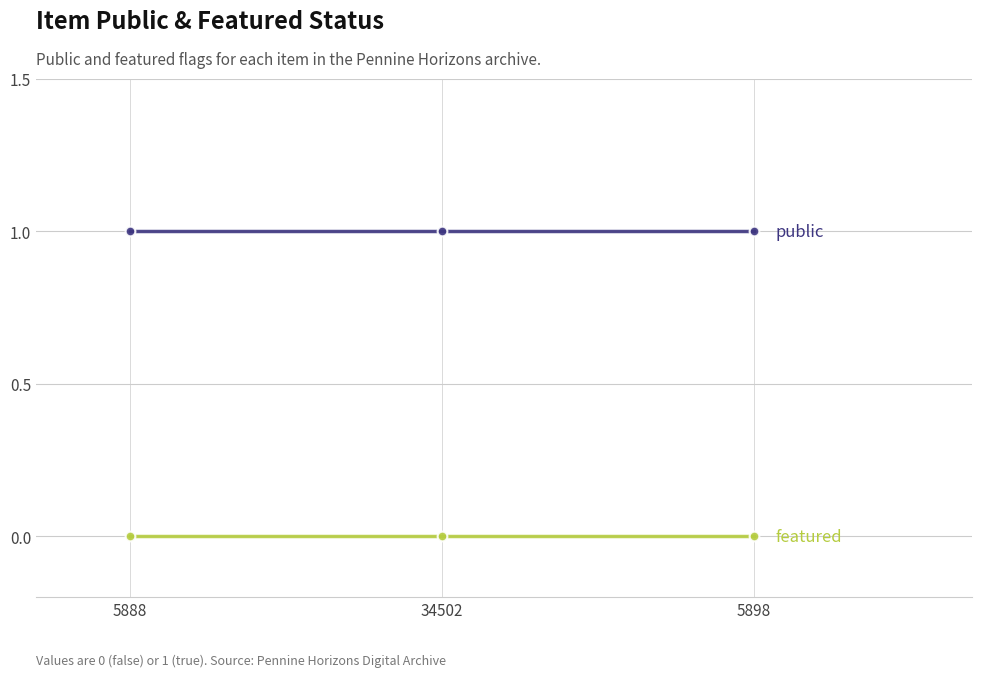

What position from the left is 5888?

1